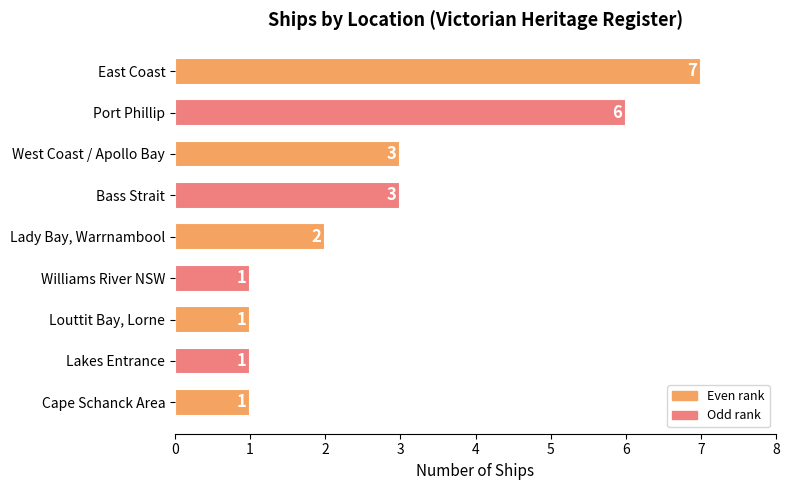

Reading top to bottom, list all the values displayed in this chart.

East Coast=7	Port Phillip=6	West Coast / Apollo Bay=3	Bass Strait=3	Lady Bay, Warrnambool=2	Williams River NSW=1	Louttit Bay, Lorne=1	Lakes Entrance=1	Cape Schanck Area=1